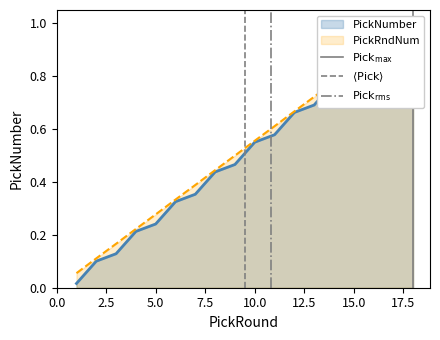

The value of $\langle \mathrm{Pick} \rangle$ at 0.0 is 0. True or false?

True